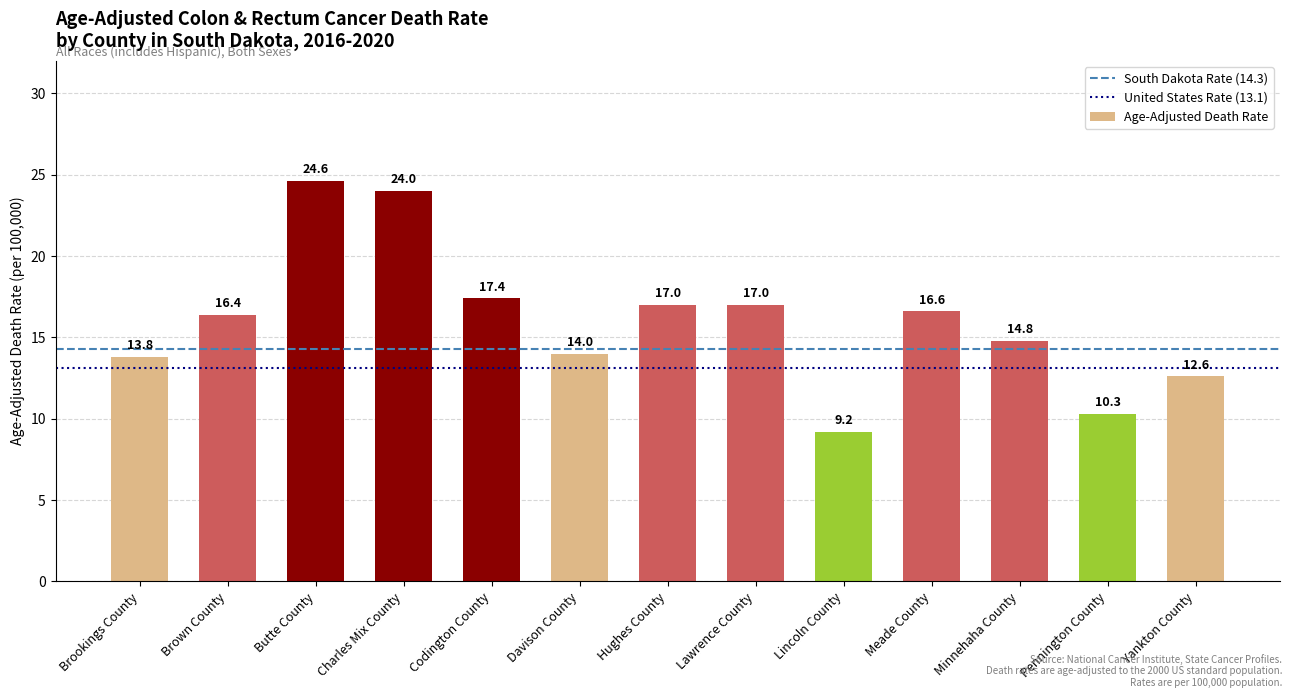

Approximately how many times larger is the value at Hughes County compared to Butte County?

0.7